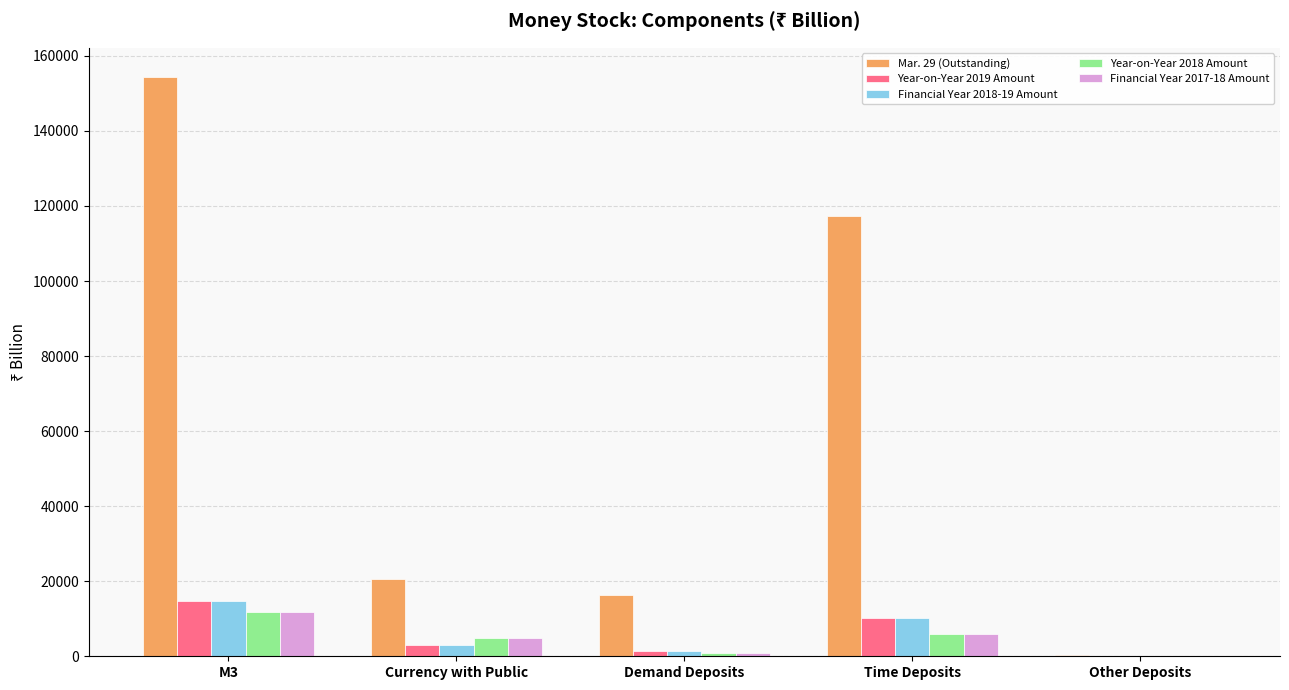

The value of Mar. 29 (Outstanding) at Currency with Public is 10724.7. True or false?

False